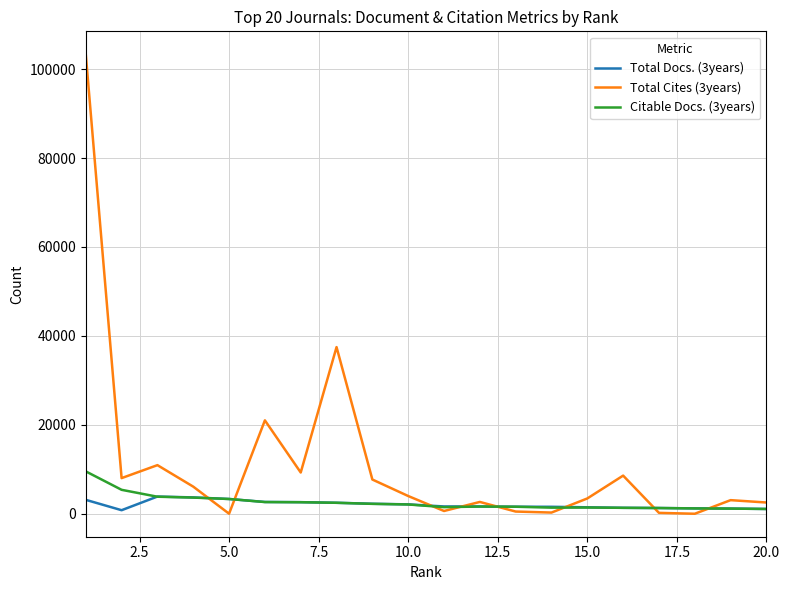

Which series has the widest spread of values?

Total Cites (3years)